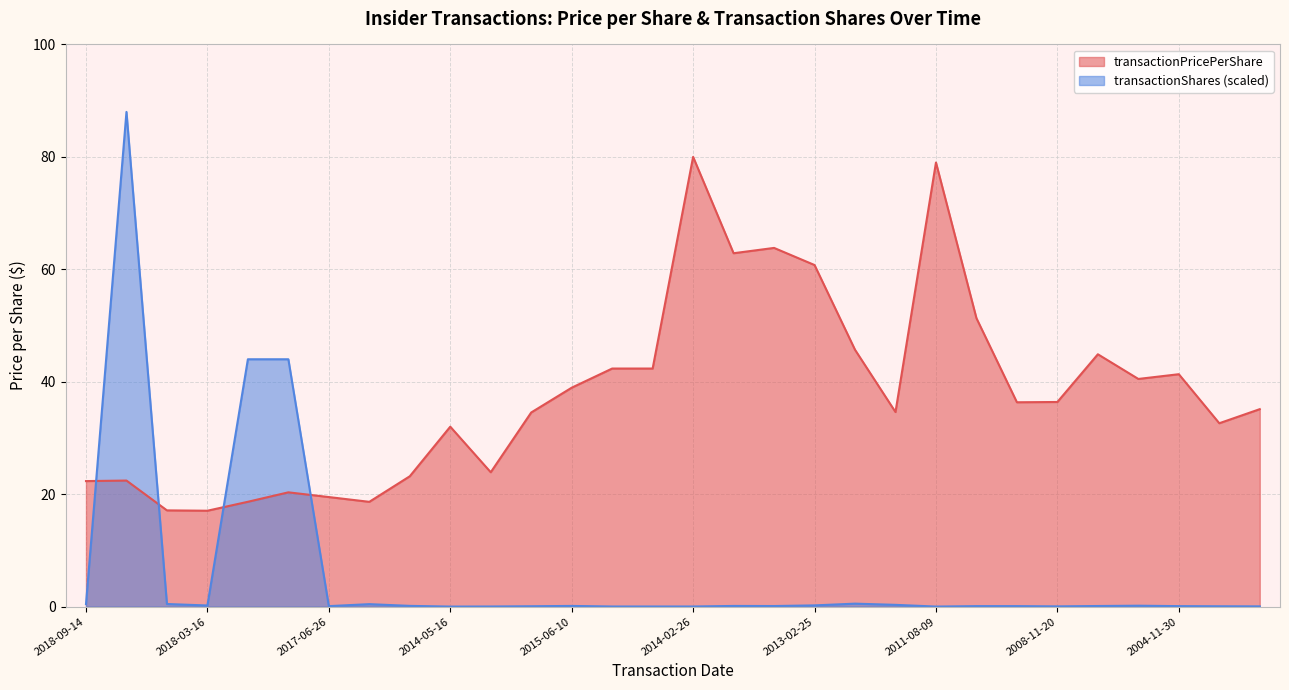

How many categories are shown in the chart?

30